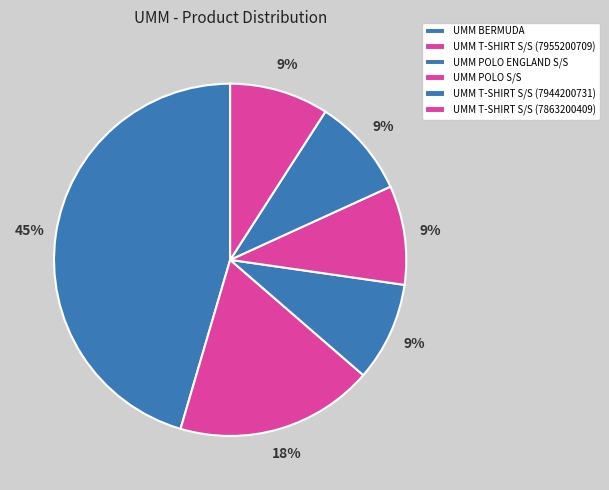

Does UMM POLO ENGLAND S/S account for over 50% of the chart?

No